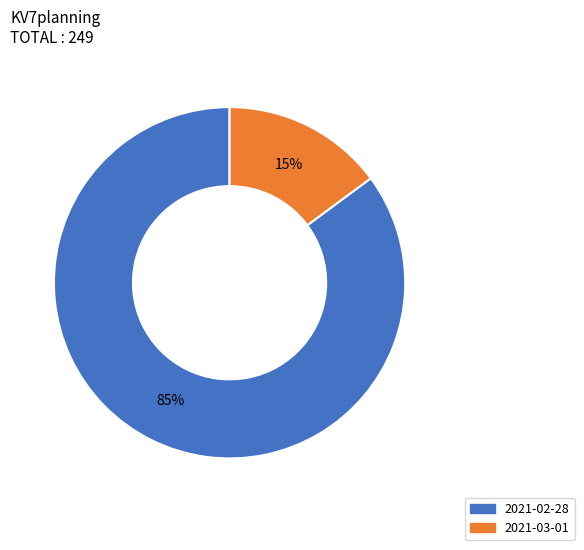

What is the ratio of the value at 2021-02-28 to the value at 2021-03-01?

5.7